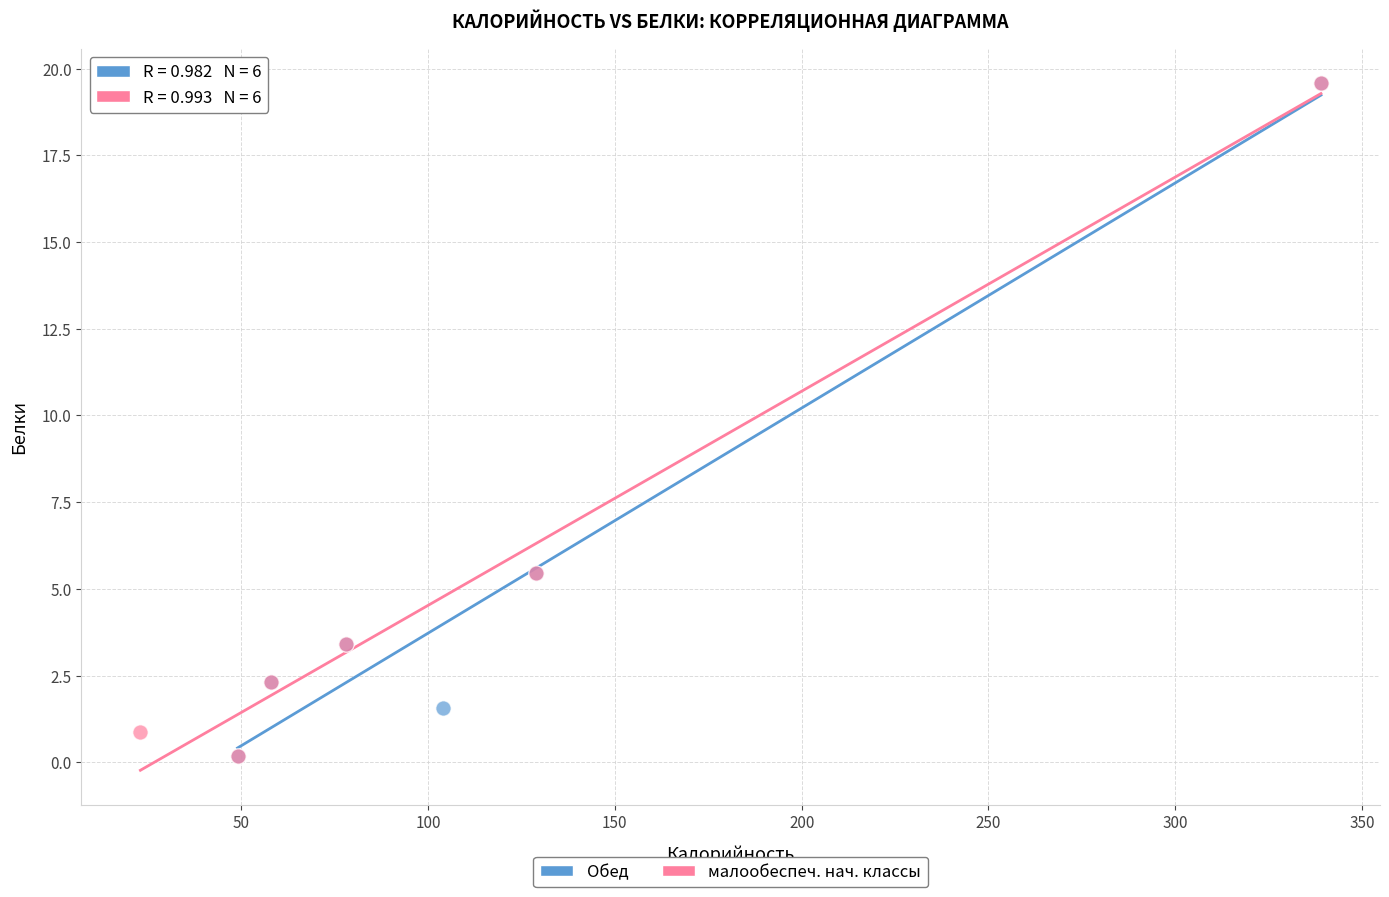

What are all the series names shown in the legend?

Обед, малообеспеч. нач. классы